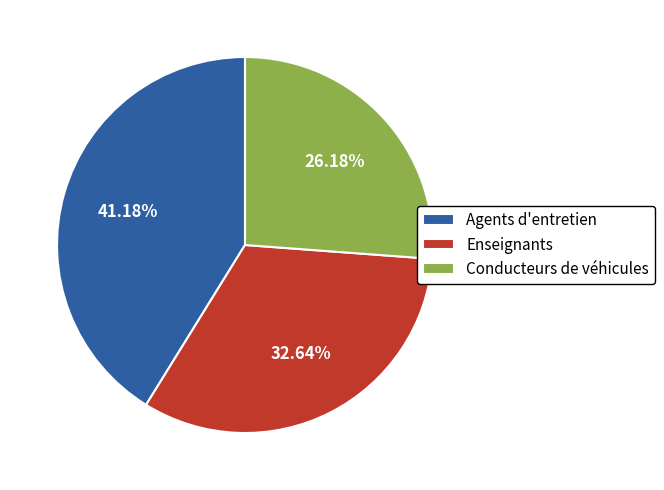

Which category has the biggest portion of the pie?

Agents d'entretien